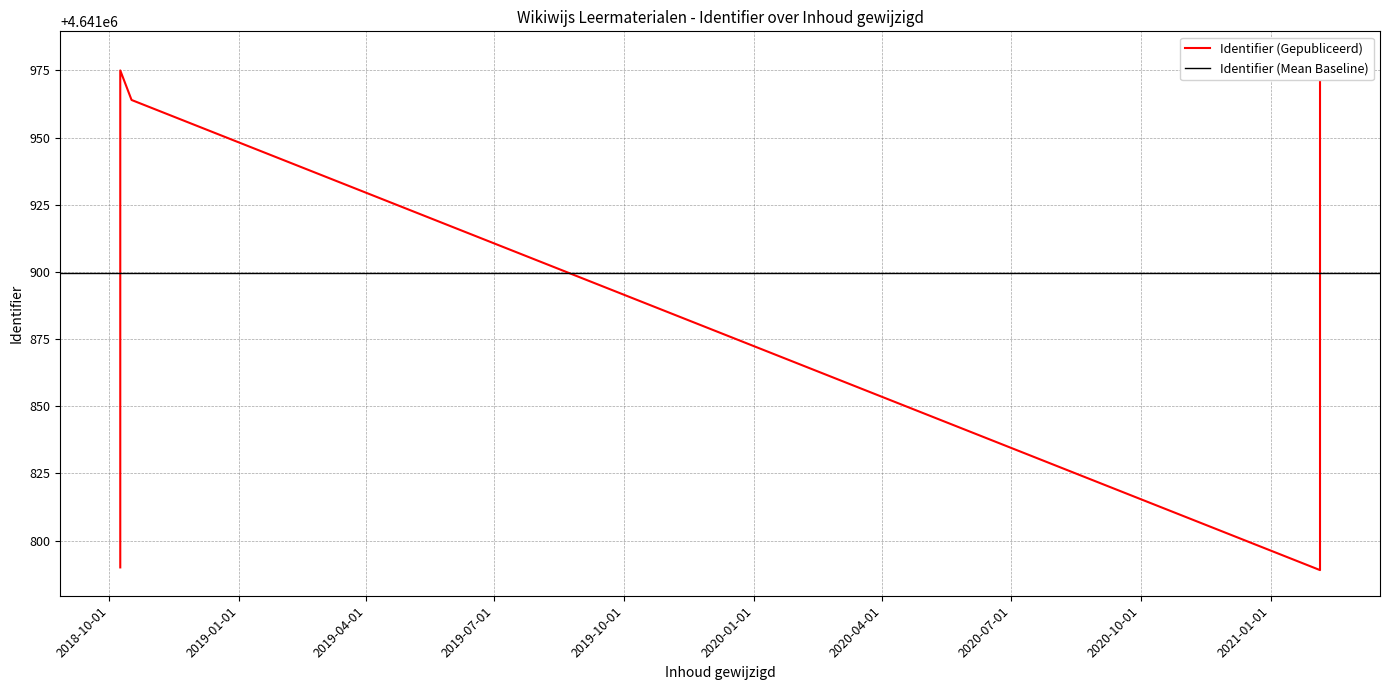

True or false: the data shows 3169145 at 2018-10-09.

False